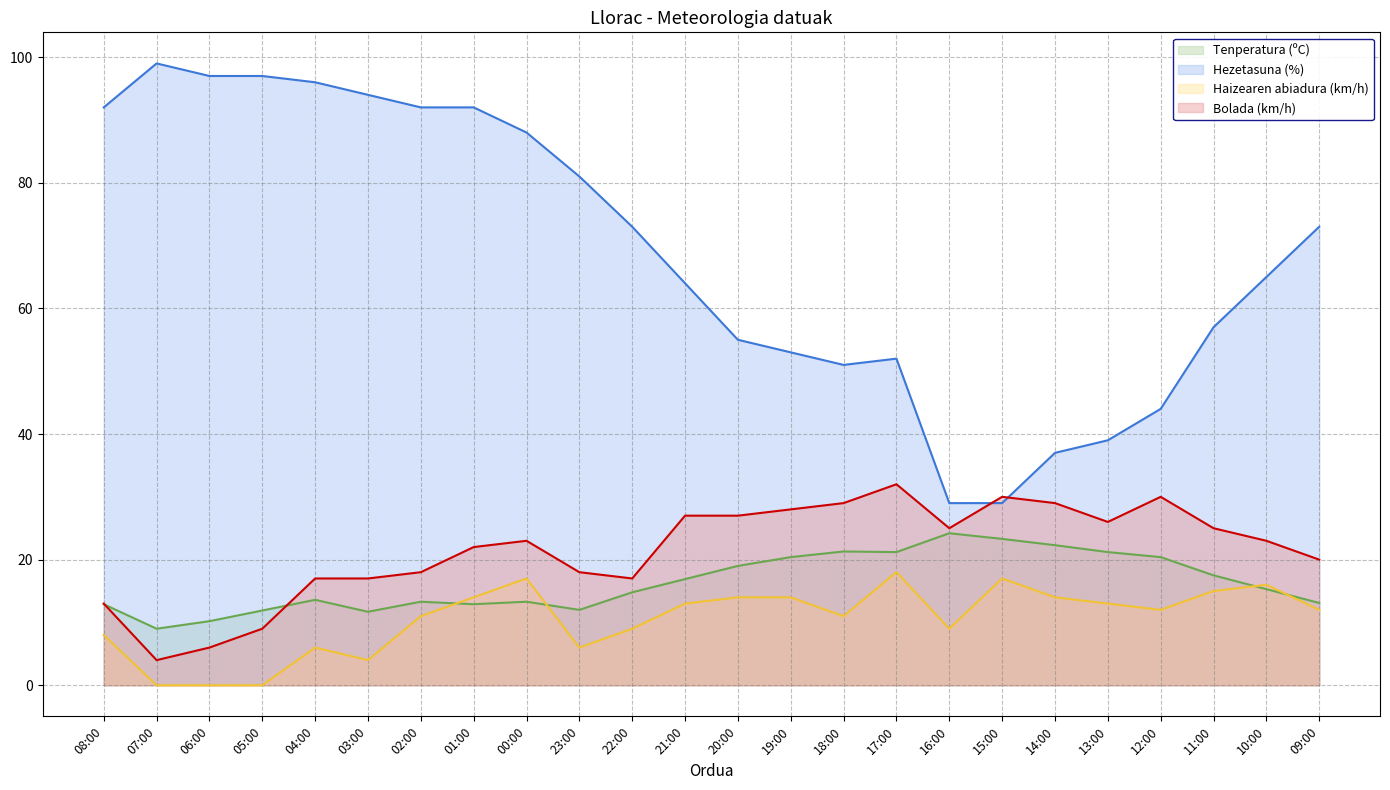

Reading right to left, what are all the values shown in this chart?

Tenperatura (ºC): 13.1	15.3	17.5	20.4	21.2	22.3	23.3	24.2	21.2	21.3	20.4	19.0	16.9	14.8	12.0	13.3	12.9	13.3	11.7	13.6	11.9	10.2	9.0	12.9
Hezetasuna (%): 73.0	65.0	57.0	44.0	39.0	37.0	29.0	29.0	52.0	51.0	53.0	55.0	64.0	73.0	81.0	88.0	92.0	92.0	94.0	96.0	97.0	97.0	99.0	92.0
Haizearen abiadura (km/h): 12.0	16.0	15.0	12.0	13.0	14.0	17.0	9.0	18.0	11.0	14.0	14.0	13.0	9.0	6.0	17.0	14.0	11.0	4.0	6.0	0.0	0.0	0.0	8.0
Bolada (km/h): 20.0	23.0	25.0	30.0	26.0	29.0	30.0	25.0	32.0	29.0	28.0	27.0	27.0	17.0	18.0	23.0	22.0	18.0	17.0	17.0	9.0	6.0	4.0	13.0